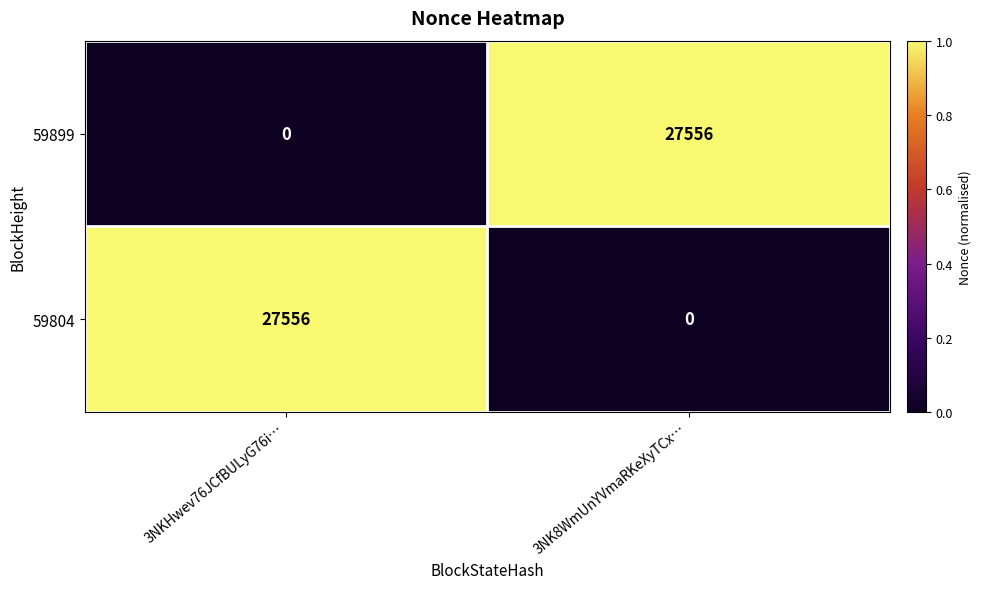

Is it true that 59899 equals 0 at 3NKHwev76JCfBULyG76i…?

True